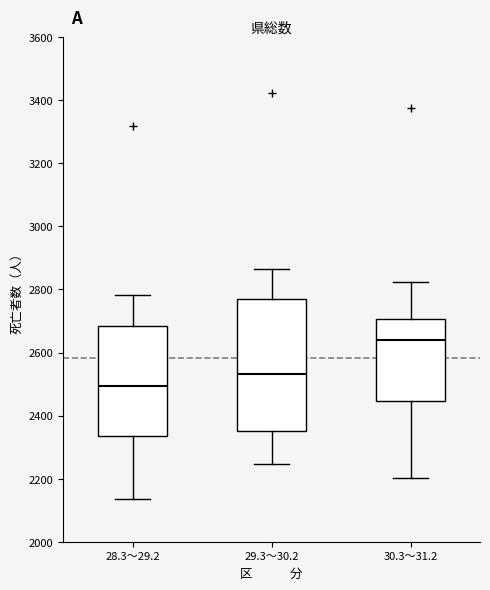

Reading left to right, read every box against the y-axis: the position of its median line, the range the box covers, and the ends of its whiskers. The values are not printed on the chart, so give them approximately, as read against the axis.

28.3～29.2: median 2500, box 2340 to 2680, whiskers 2140 to 2780
29.3～30.2: median 2540, box 2360 to 2780, whiskers 2240 to 2860
30.3～31.2: median 2640, box 2440 to 2700, whiskers 2200 to 2820